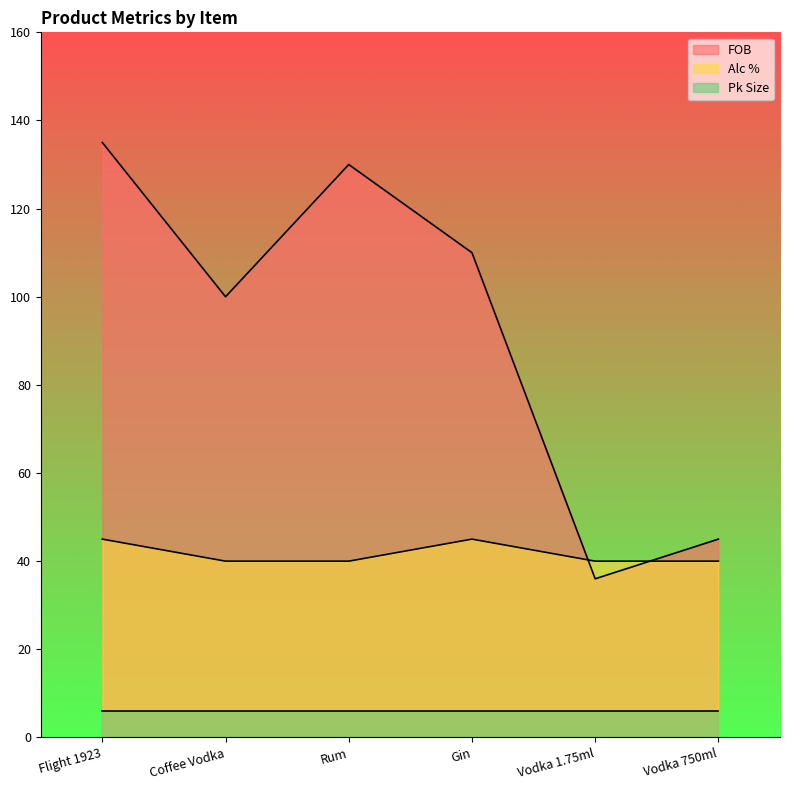

Which series has the largest range (max minus min)?

FOB